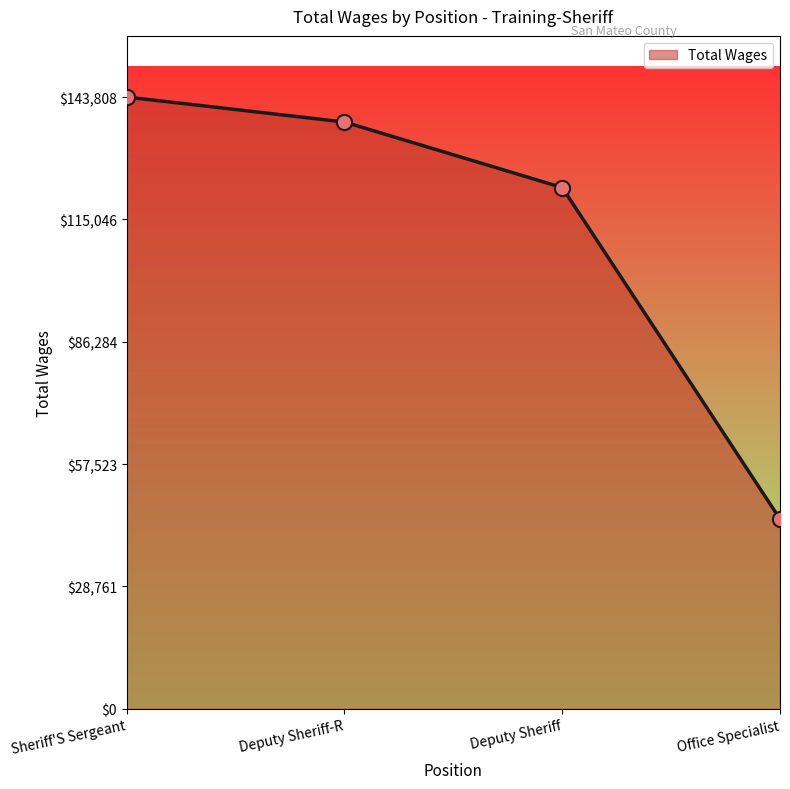

What is the change in value from Sheriff'S Sergeant to Deputy Sheriff?

-21277